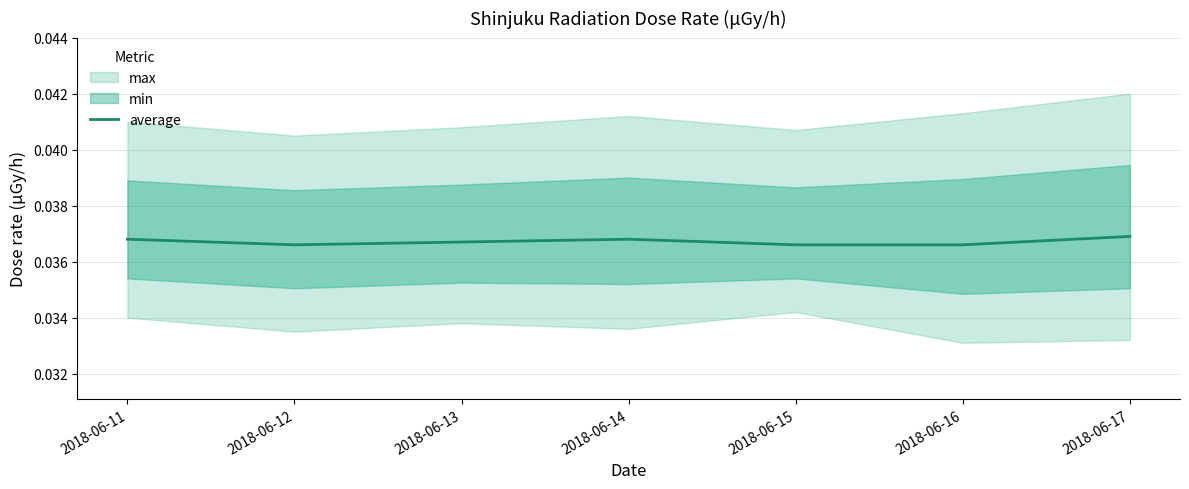

What is the sum of the values at 2018-06-16 and 2018-06-11?

0.1